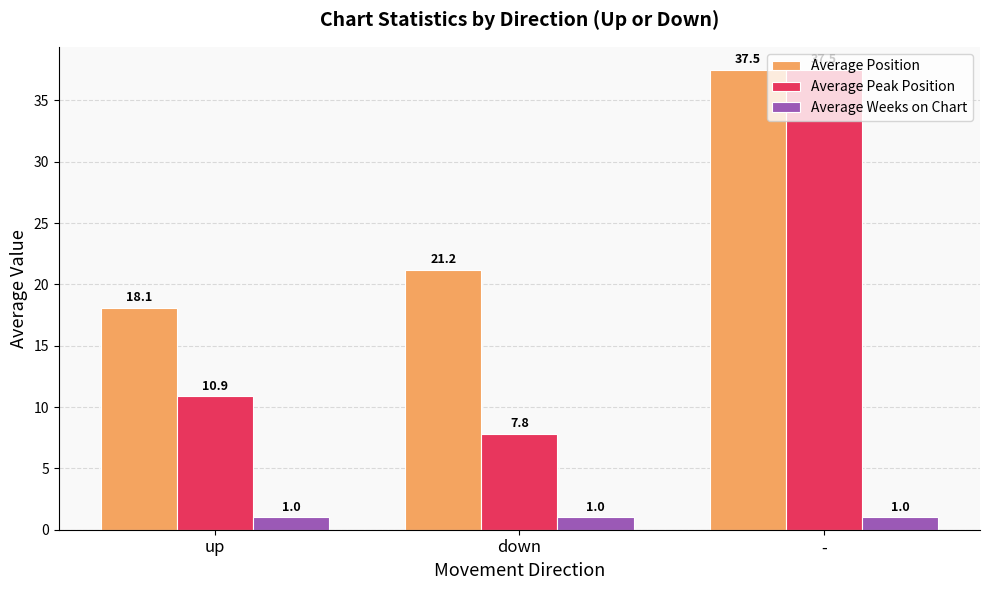

The value of Average Weeks on Chart at down is 1.0. True or false?

True